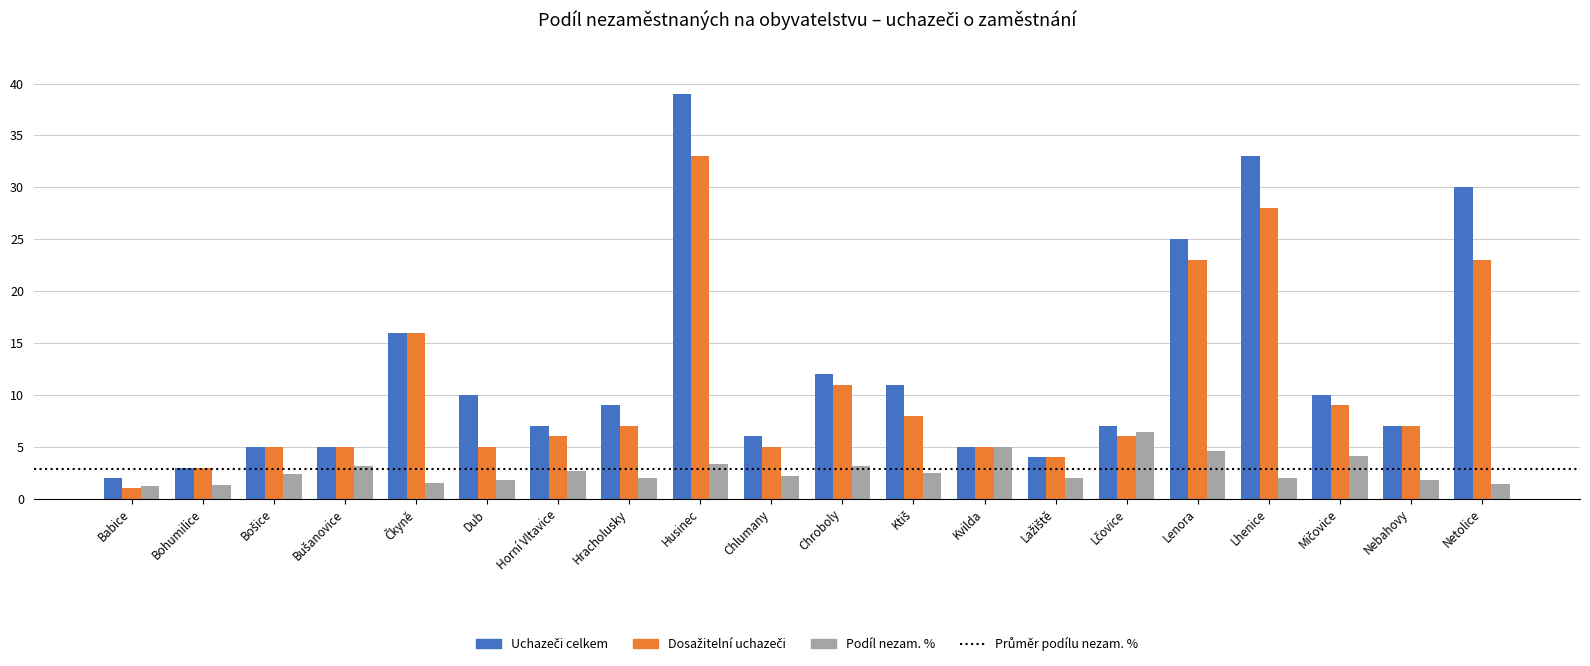

What is the smallest value displayed?

1.0